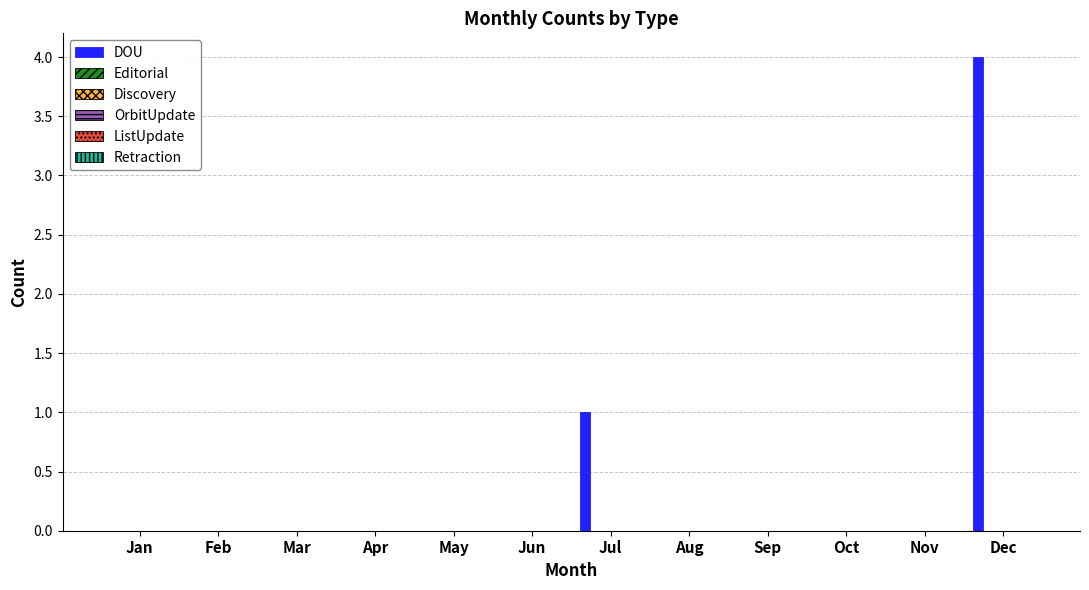

What is the maximum value shown in the chart?

4